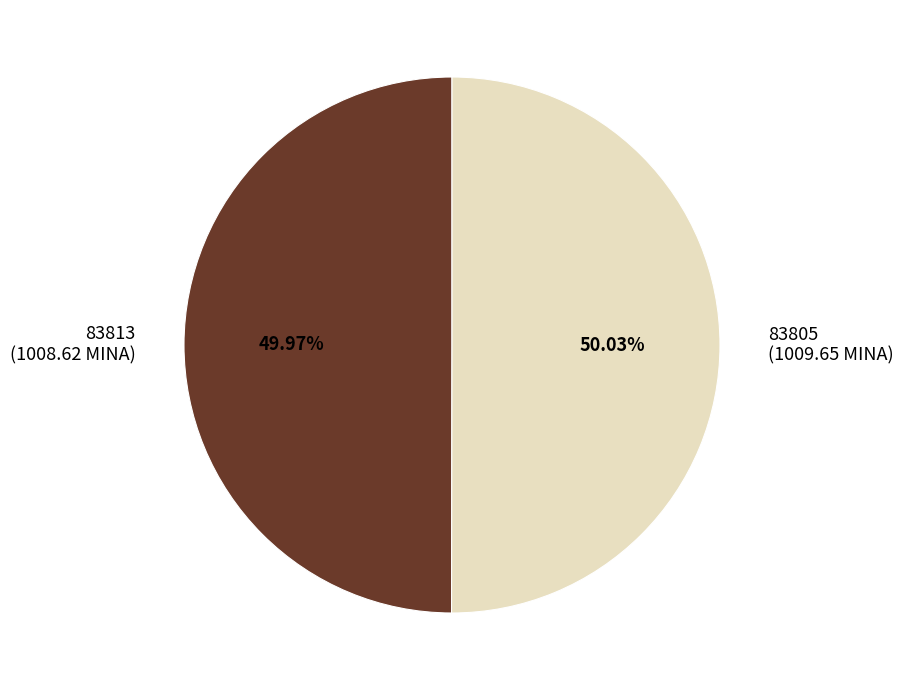

What is the ratio of the value at 83813 (1008.62 MINA) to the value at 83805 (1009.65 MINA)?

1.0